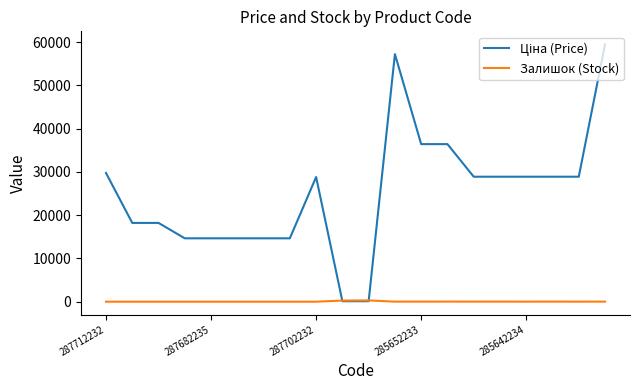

What is the maximum value shown in the chart?

59523.0